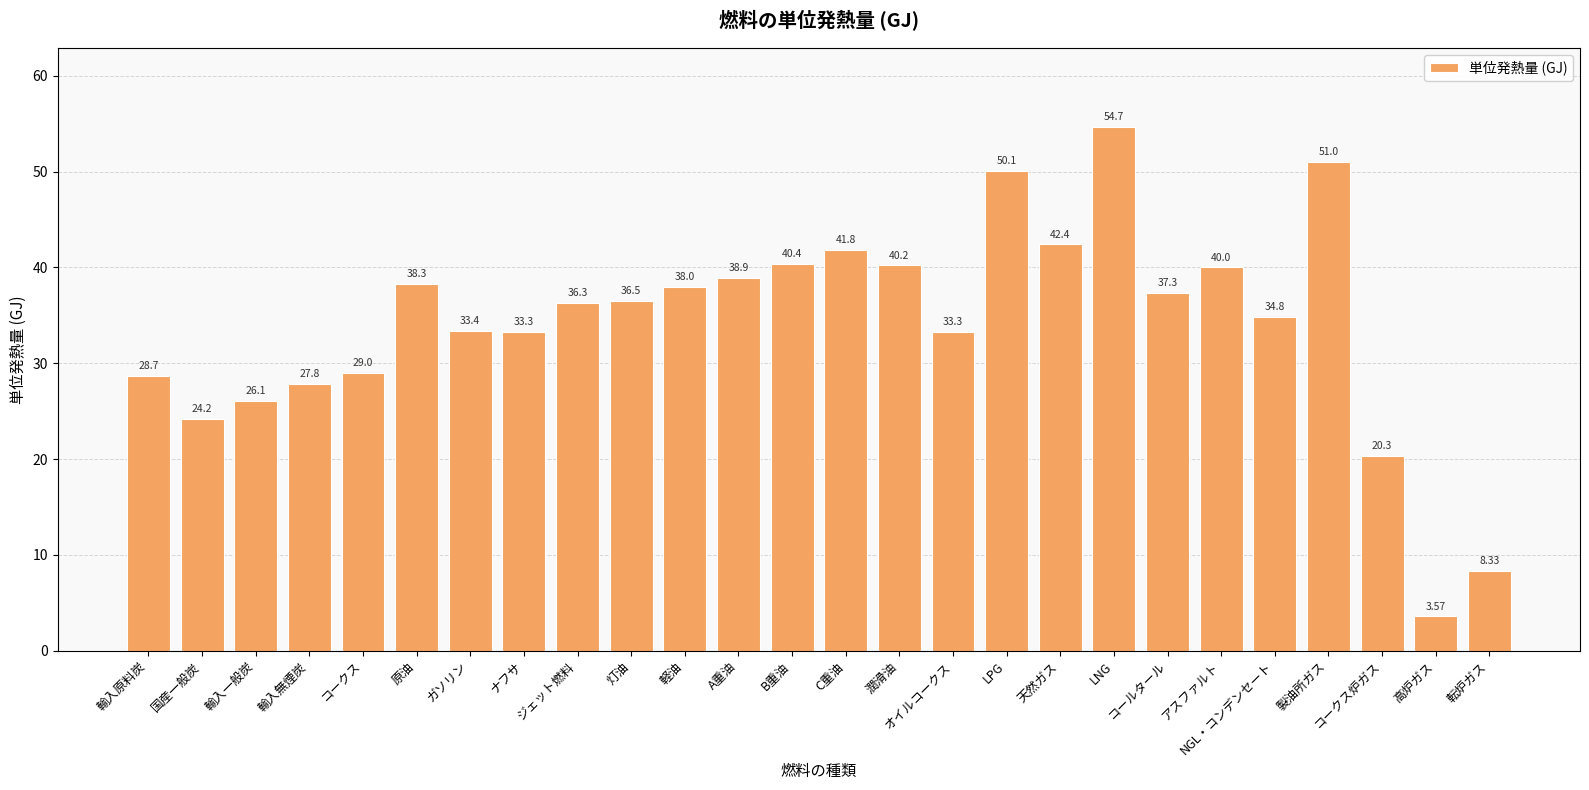

Is it true that the value at 輸入無煙炭 is 27.8?

True